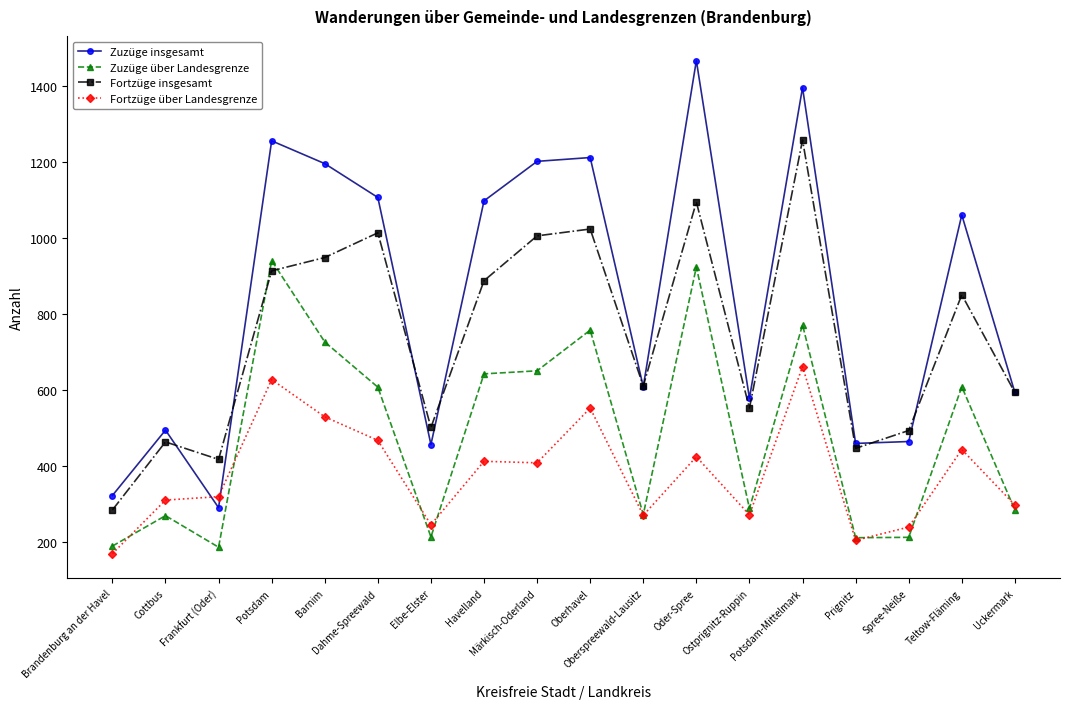

Between Teltow-Fläming and Uckermark, which series saw the biggest shift?

Zuzüge insgesamt